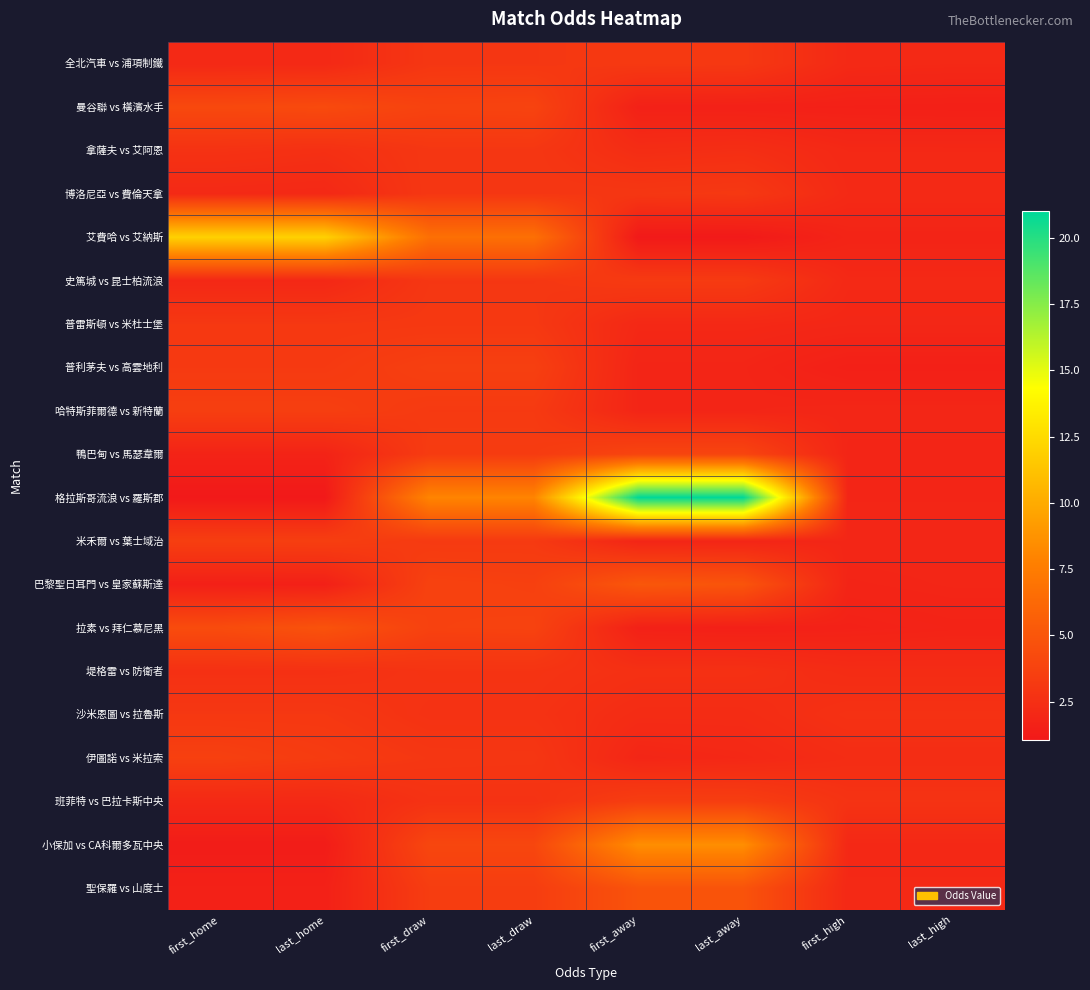

Which series has the largest range (max minus min)?

格拉斯哥流浪 vs 羅斯郡